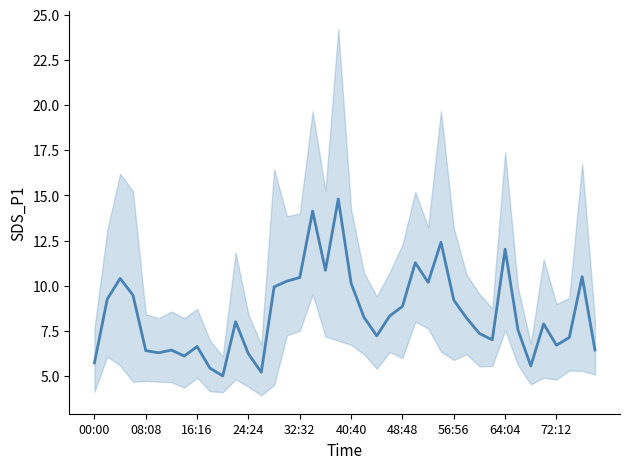

What is the smallest value displayed?

5.0